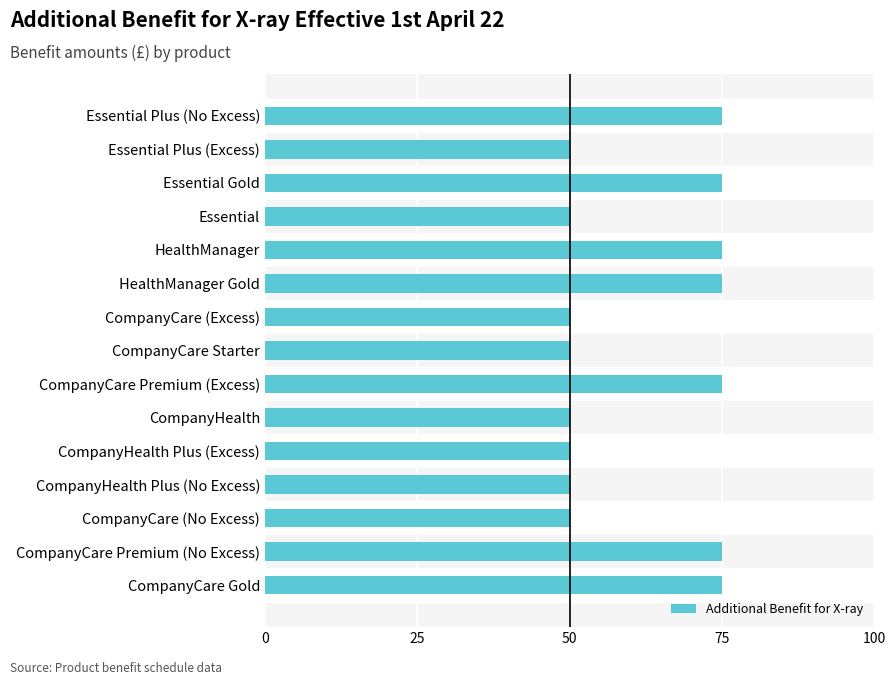

Reading top to bottom, list all the values displayed in this chart.

Essential Plus (No Excess)=75	Essential Plus (Excess)=50	Essential Gold=75	Essential=50	HealthManager=75	HealthManager Gold=75	CompanyCare (Excess)=50	CompanyCare Starter=50	CompanyCare Premium (Excess)=75	CompanyHealth=50	CompanyHealth Plus (Excess)=50	CompanyHealth Plus (No Excess)=50	CompanyCare (No Excess)=50	CompanyCare Premium (No Excess)=75	CompanyCare Gold=75